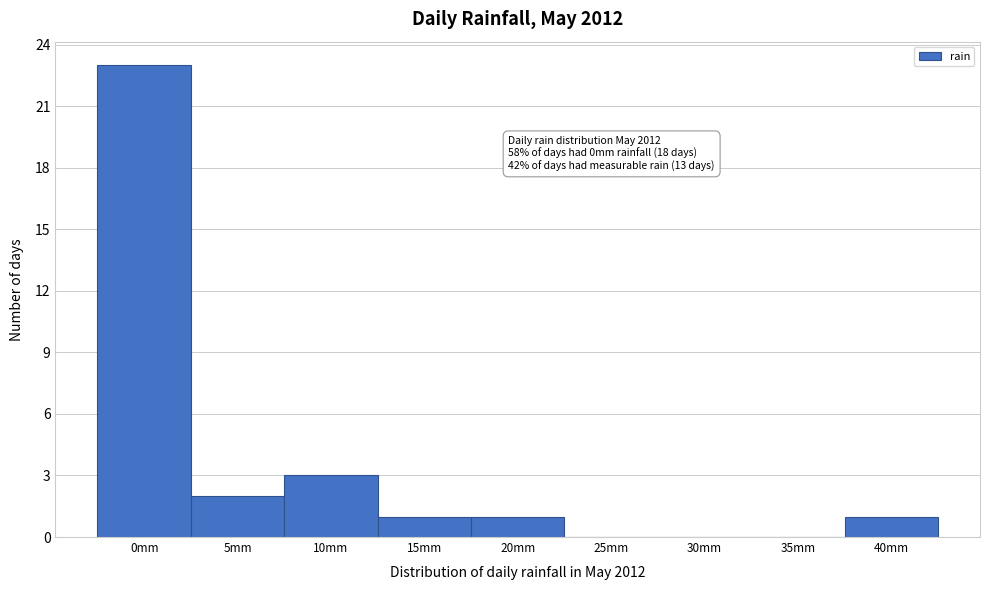

Reading left to right, extract all data points from this chart.

0mm=23	5mm=2	10mm=3	15mm=1	20mm=1	25mm=0	30mm=0	35mm=0	40mm=1